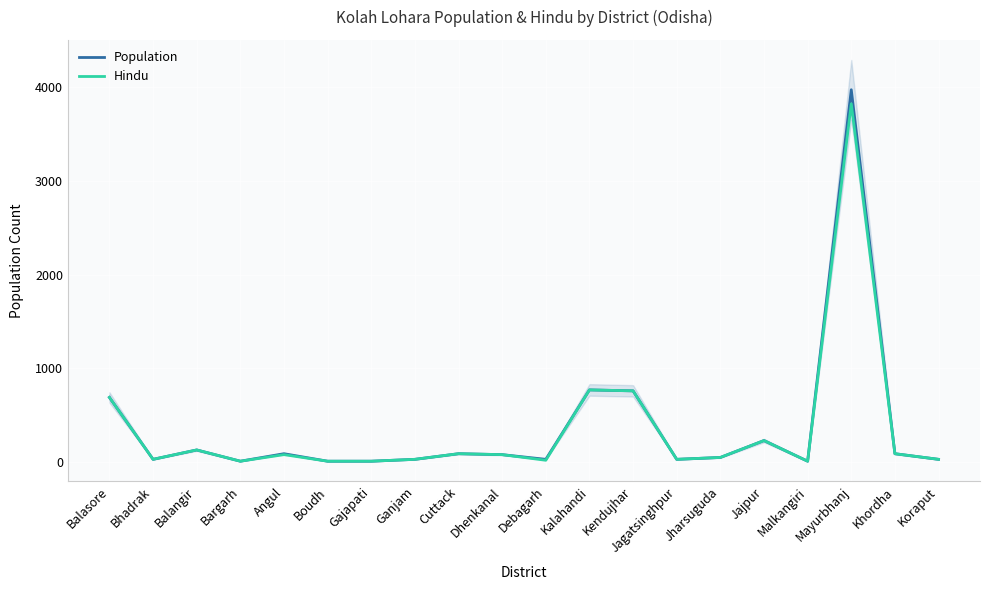

At which label does Population first exceed 80?

Balasore